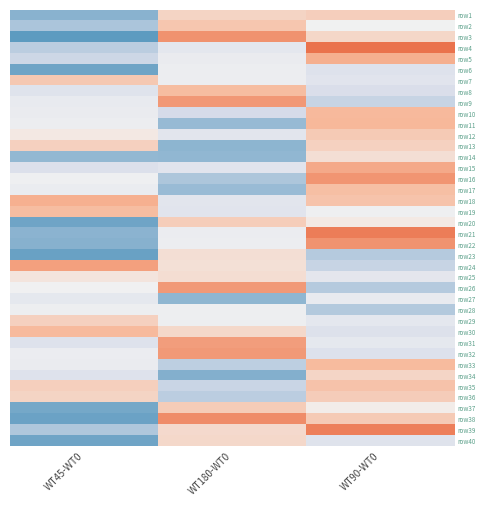

Rank the series by their maximum value, from highest to lowest.

row4, row21, row39, row38, row3, row22, row16, row9, row26, row32, row31, row24, row15, row5, row18, row11, row10, row30, row33, row19, row8, row17, row35, row2, row7, row12, row37, row36, row20, row1, row29, row13, row34, row40, row25, row23, row14, row28, row6, row27